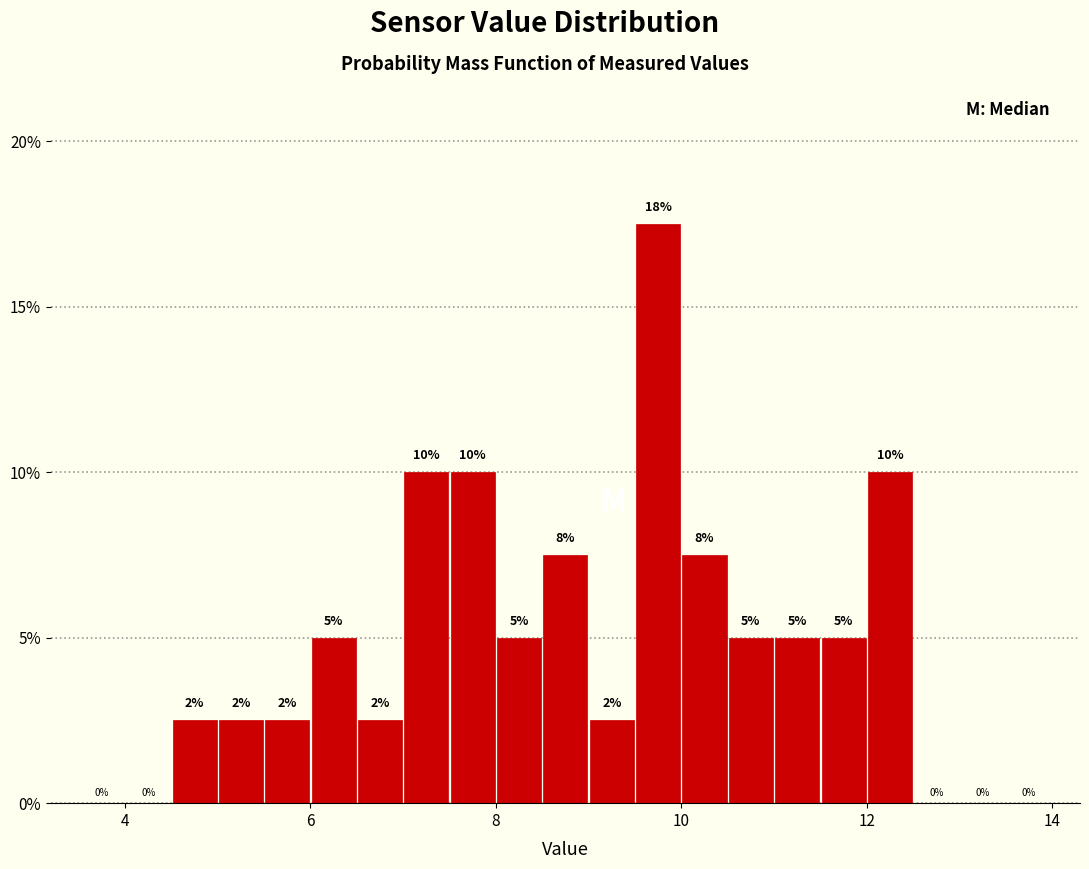

Around what value on the x-axis is the tallest bar? Give the approximate position of its centre, as read against the axis.

9.8